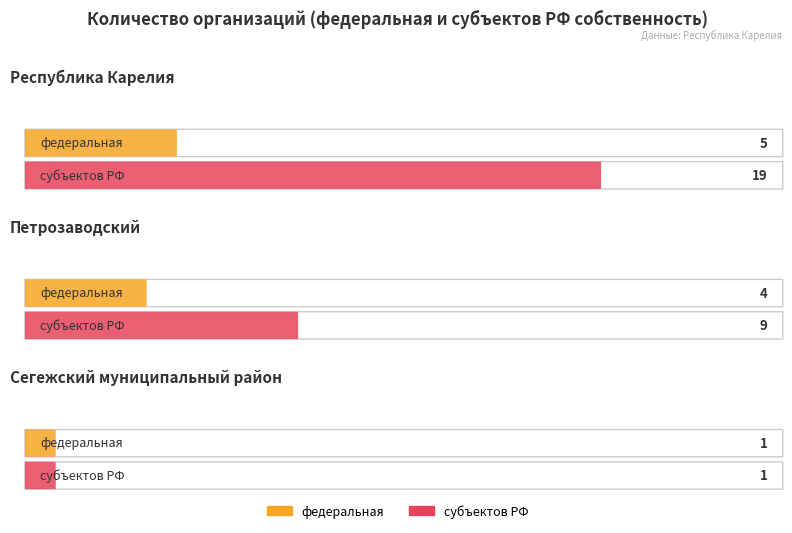

What is the value of the федеральная bar at the 1st from the left?

5